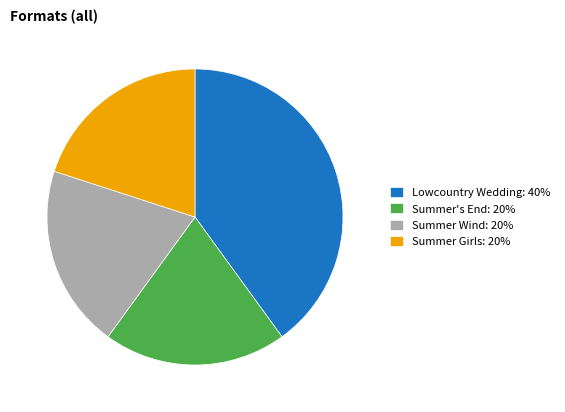

Which slice is the largest?

Lowcountry Wedding: 40%